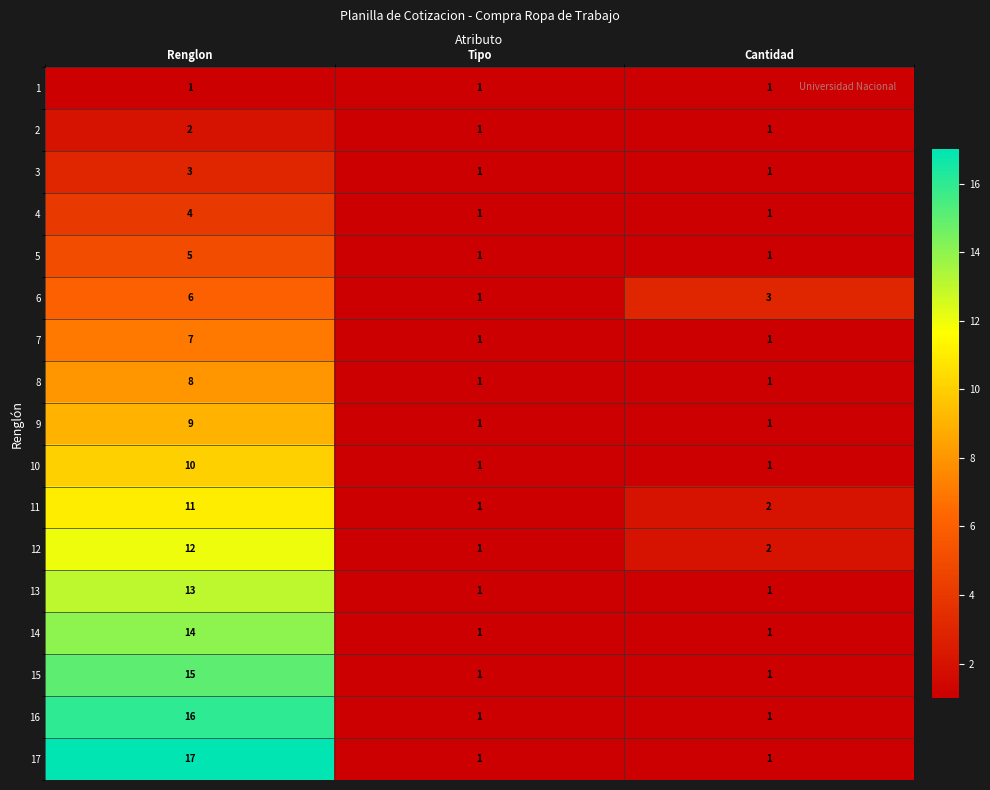

Rank the series by their maximum value, from lowest to highest.

1, 2, 3, 4, 5, 6, 7, 8, 9, 10, 11, 12, 13, 14, 15, 16, 17